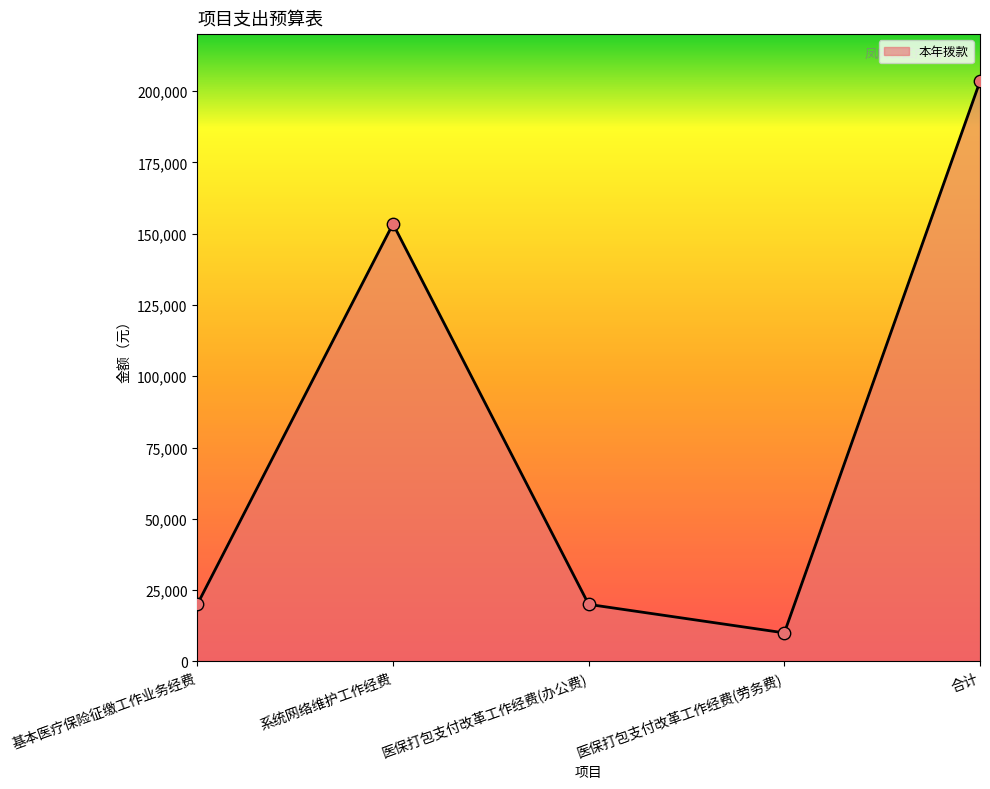

Between 医保打包支付改革工作经费(劳务费) and 系统网络维护工作经费, which is larger?

系统网络维护工作经费